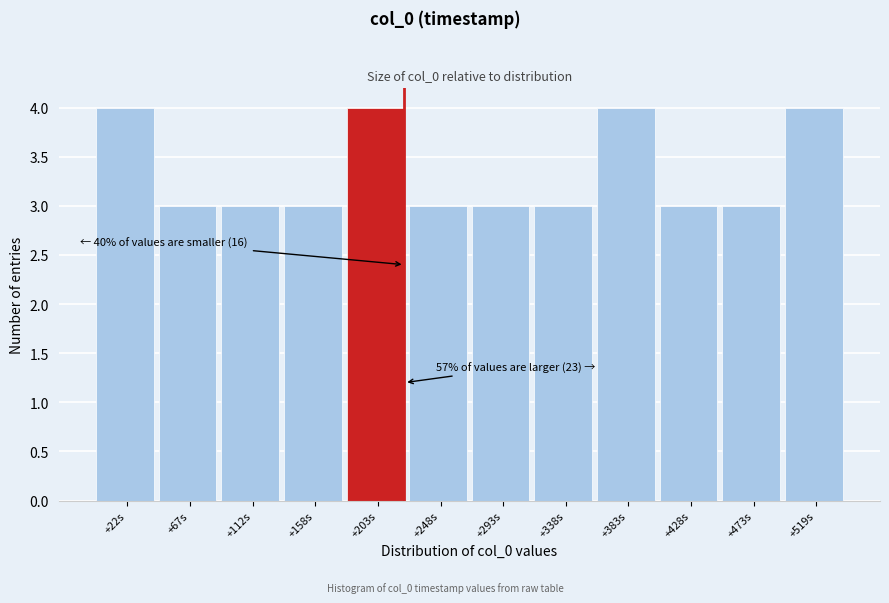

Reading left to right, extract all data points from this chart.

+22s=4	+67s=3	+112s=3	+158s=3	+203s=4	+248s=3	+293s=3	+338s=3	+383s=4	+428s=3	+473s=3	+519s=4